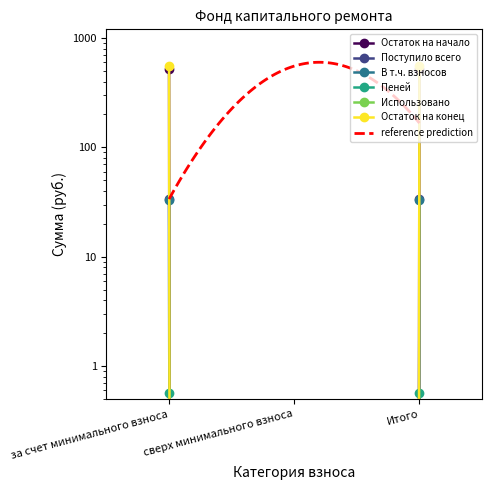

What is the highest value of the Поступило всего series?

524.1